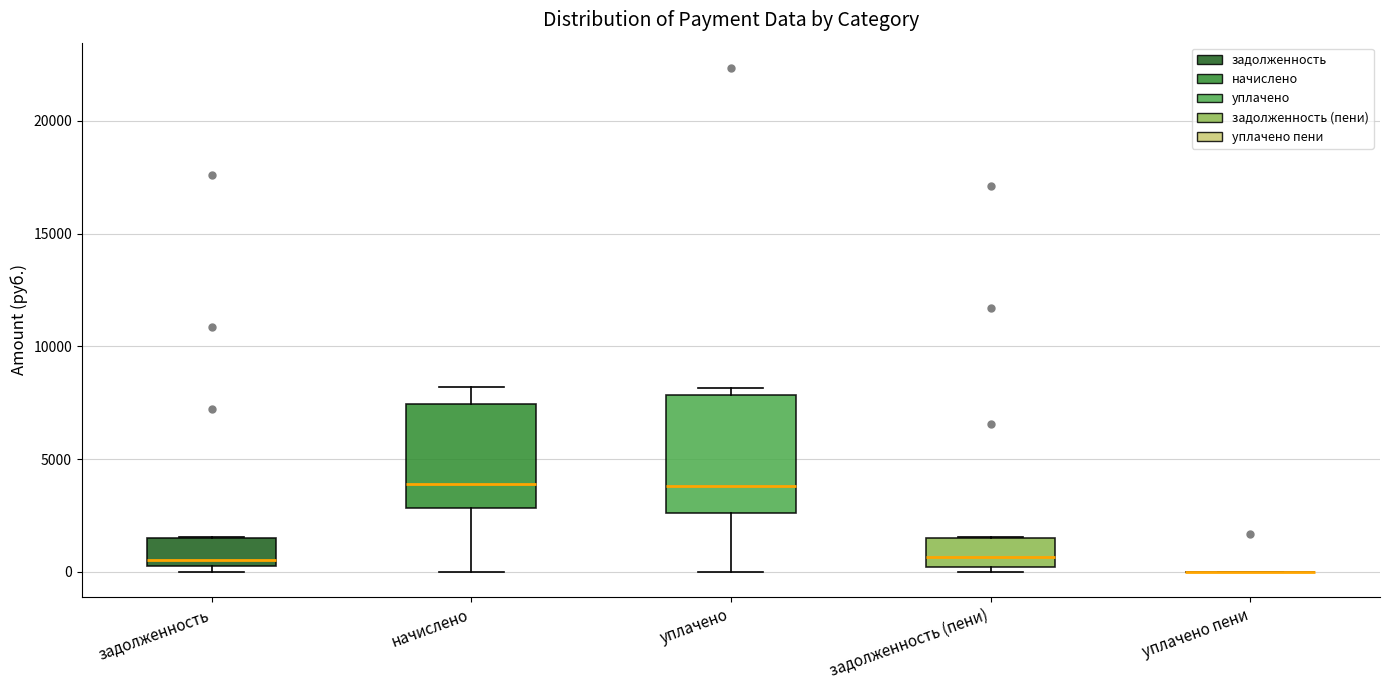

Where does the median line of the box for уплачено sit on the y-axis? The values are not printed on the chart, so give them approximately, as read against the axis.

4000